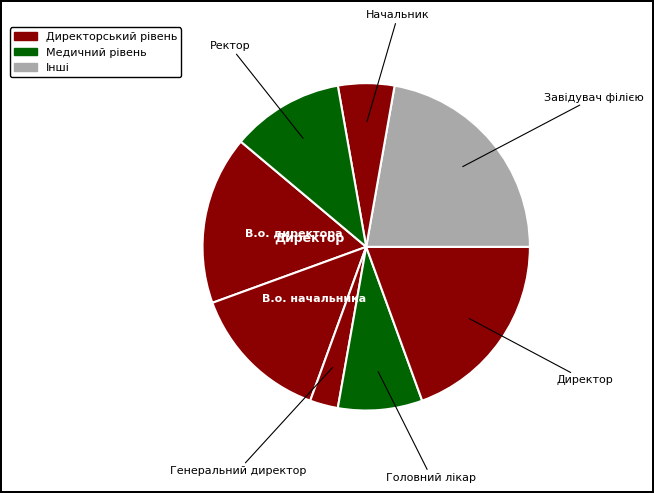

Is there a majority slice in this chart?

No